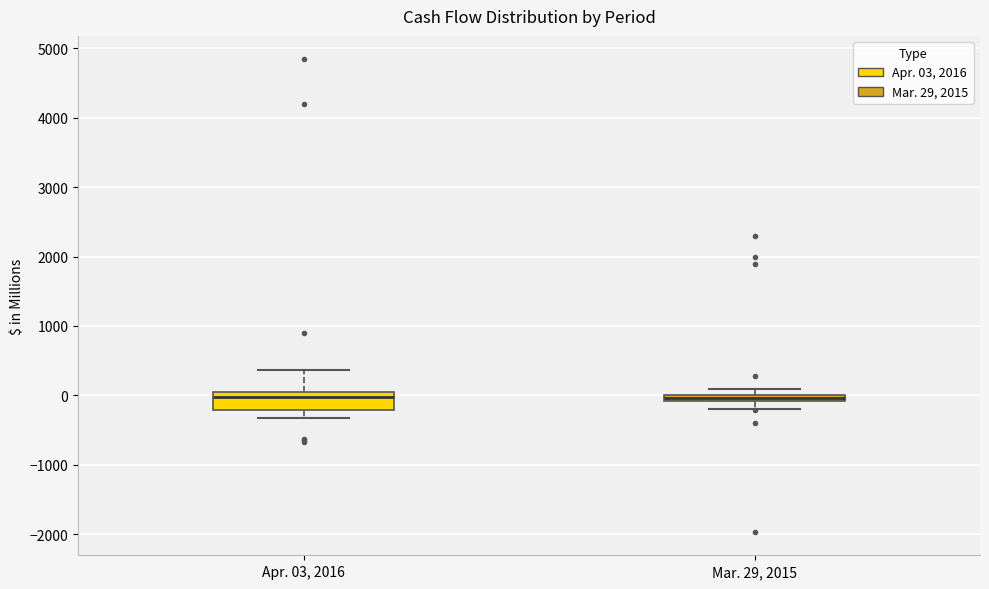

Which box is the tallest, from its lower edge to its upper edge?

Apr. 03, 2016